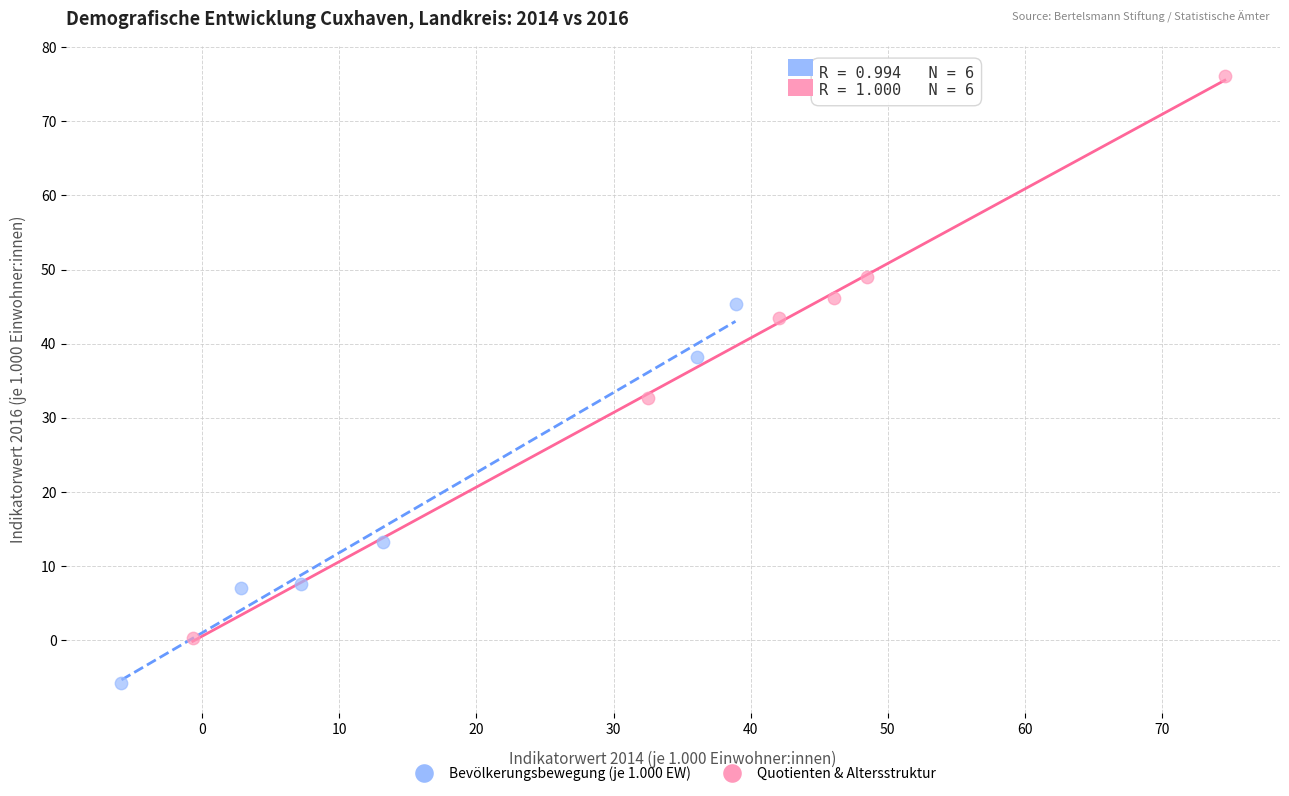

What are all the series names shown in the legend?

Bevölkerungsbewegung (je 1.000 EW), Quotienten & Altersstruktur